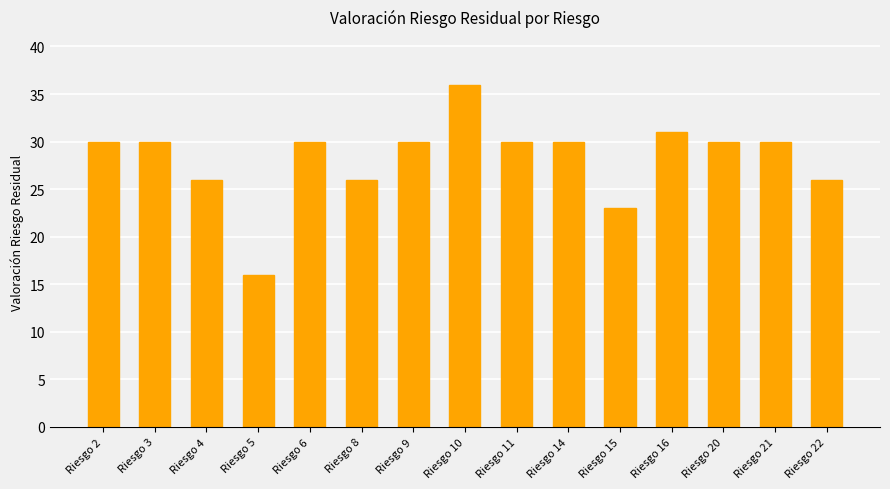

What is the sum of the values at Riesgo 21 and Riesgo 14?

60